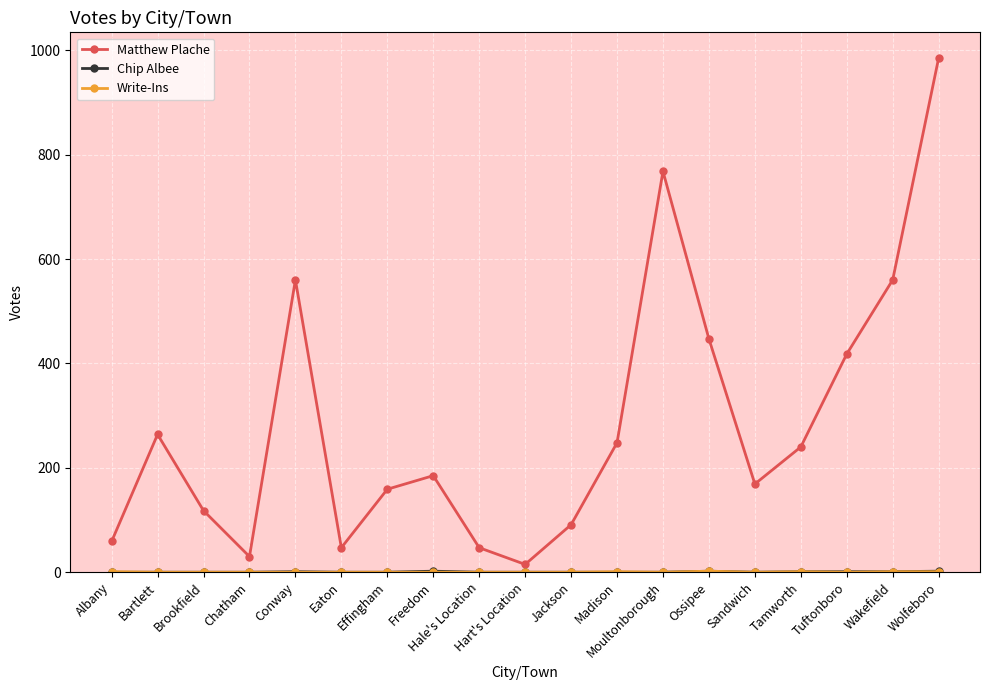

What is the label of the 18th point from the left?

Wakefield